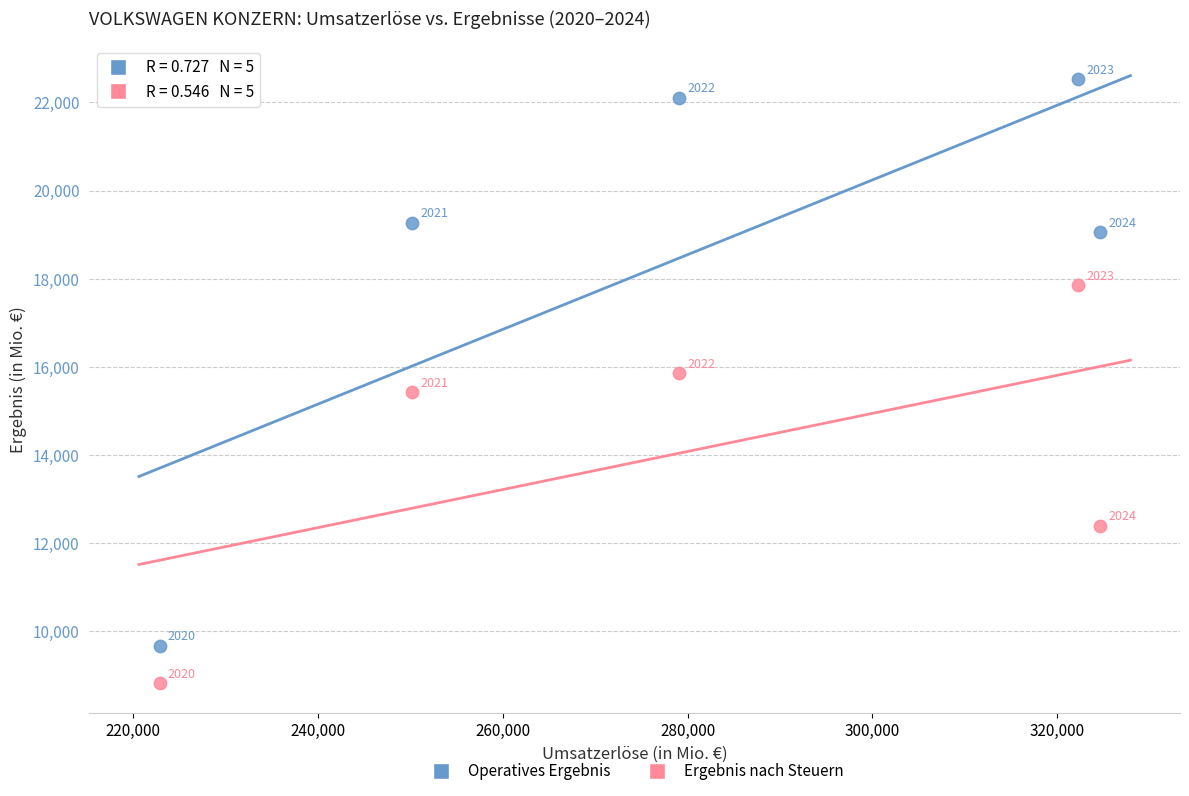

Which series reaches the maximum Y coordinate?

Operatives Ergebnis